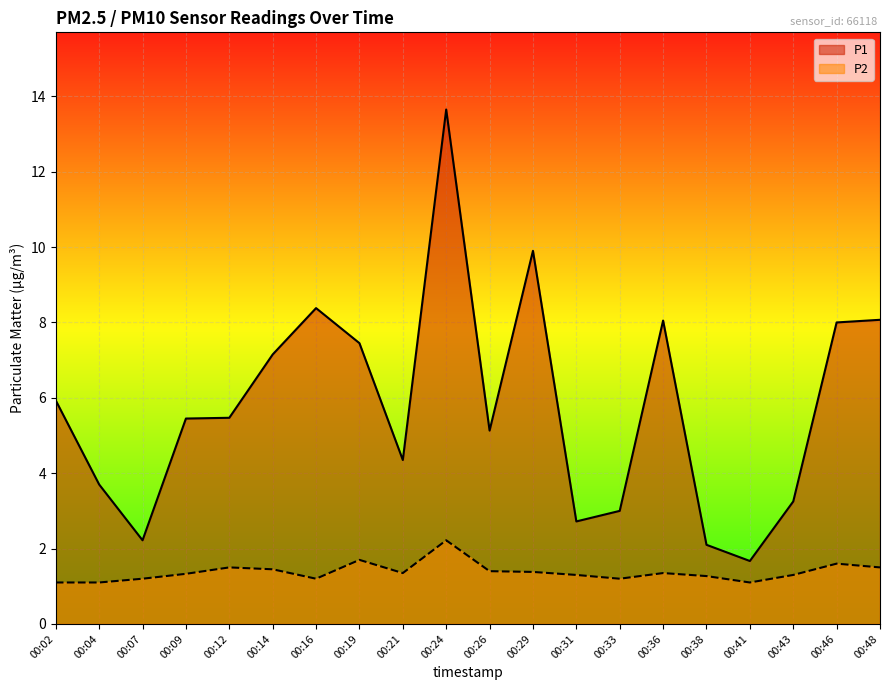

True or false: P2 and P1 intersect in this chart.

False